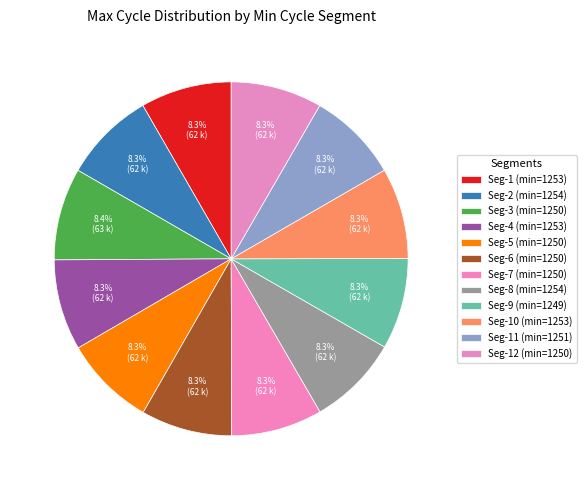

How many slices are in this pie chart?

12